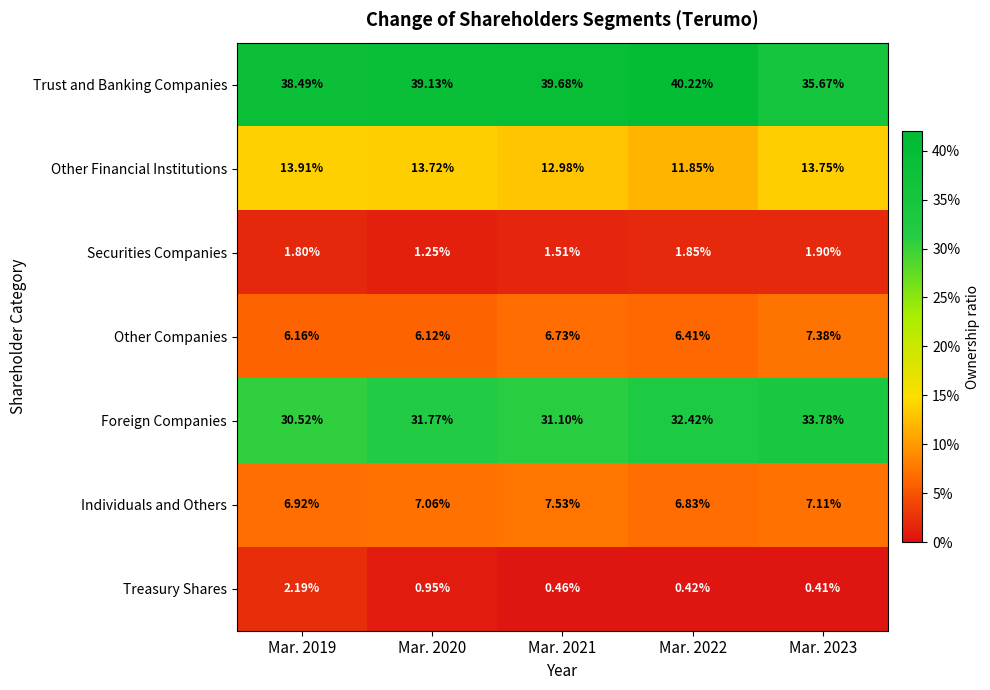

Between Mar. 2019 and Mar. 2022, which series saw the biggest shift?

Other Financial Institutions